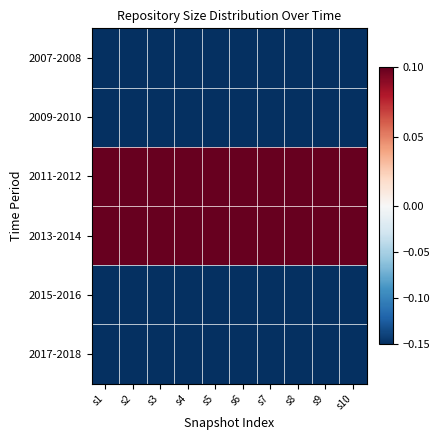

At s3, list the series in order from largest to smallest.

2011-2012, 2013-2014, 2007-2008, 2009-2010, 2015-2016, 2017-2018